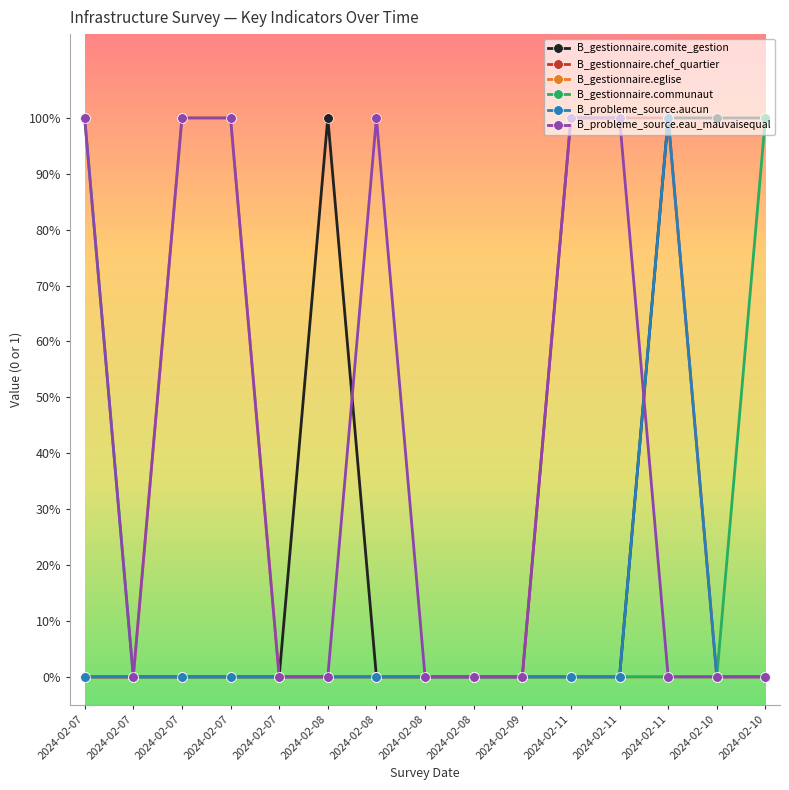

What are all the series names shown in the legend?

B_gestionnaire.comite_gestion, B_gestionnaire.chef_quartier, B_gestionnaire.eglise, B_gestionnaire.communaut, B_probleme_source.aucun, B_probleme_source.eau_mauvaisequal